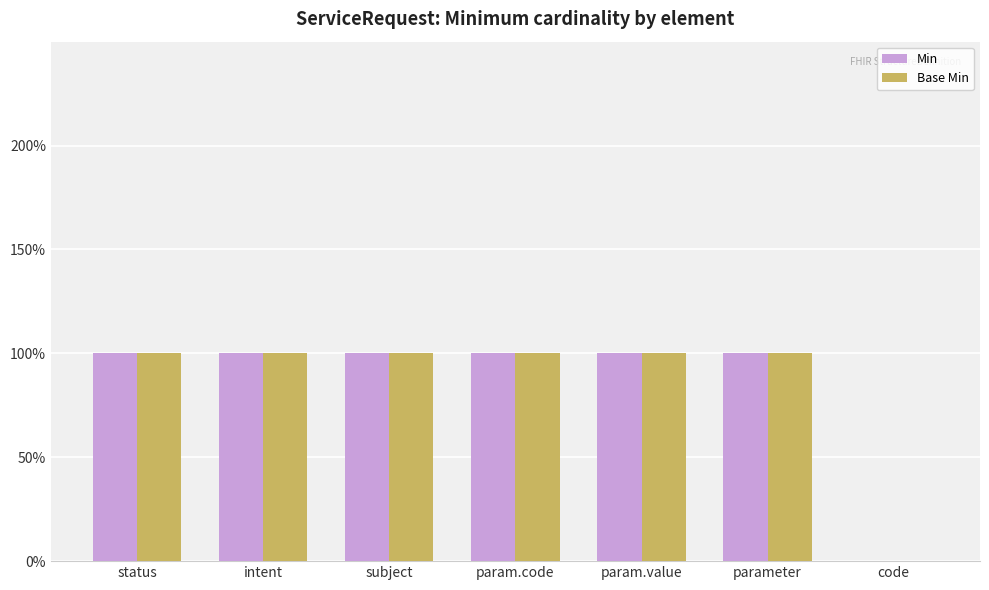

Reading left to right, what are all the values shown in this chart?

Min: 1	1	1	1	1	1	0
Base Min: 1	1	1	1	1	1	0